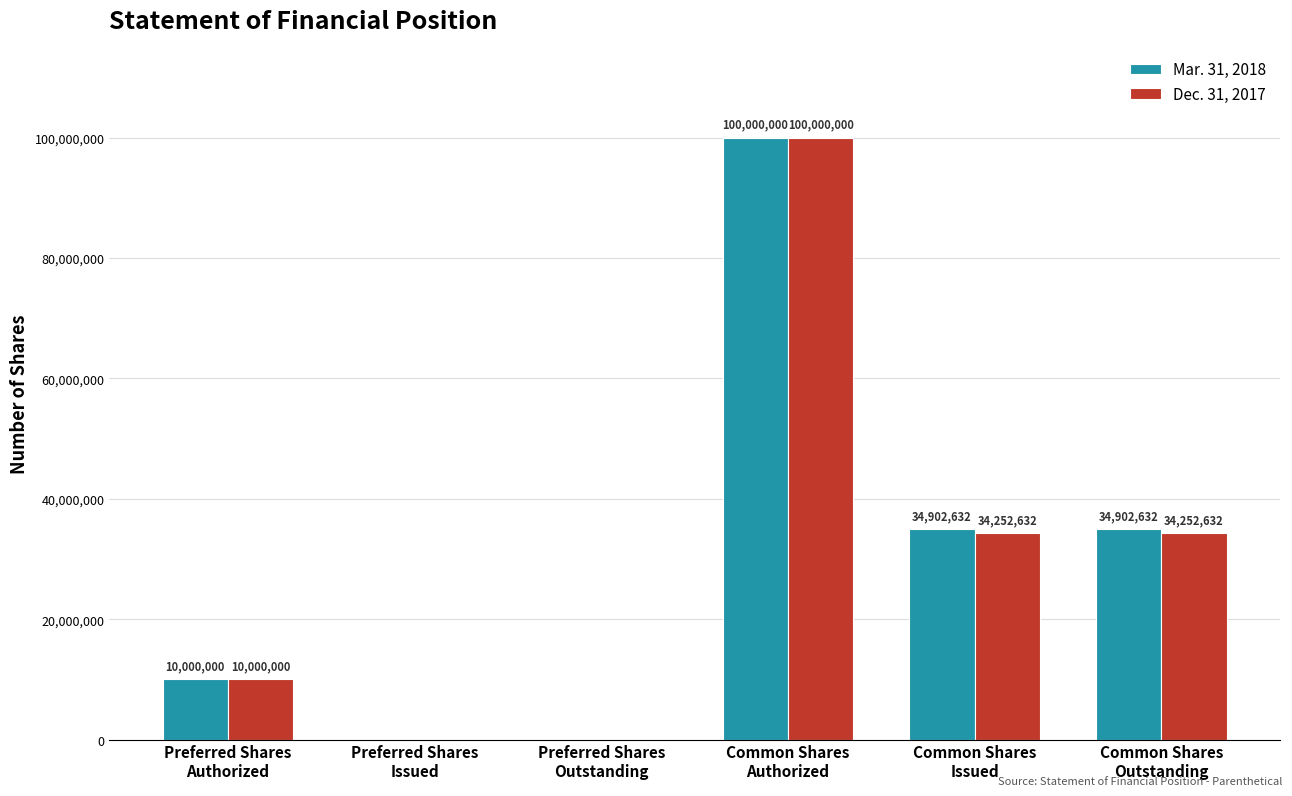

Which series has the largest total across all categories?

Mar. 31, 2018